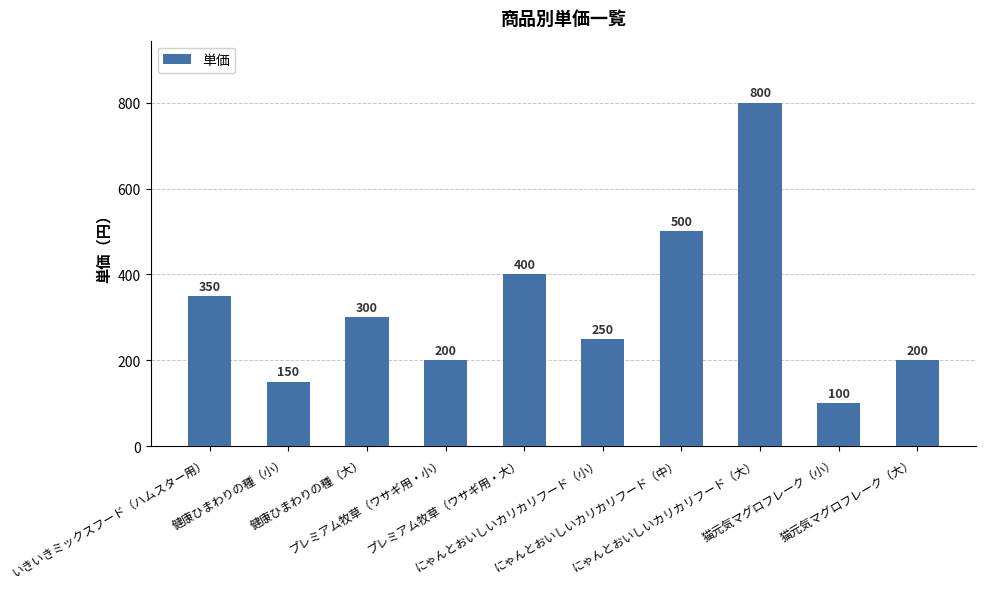

How many bars are there in total?

10